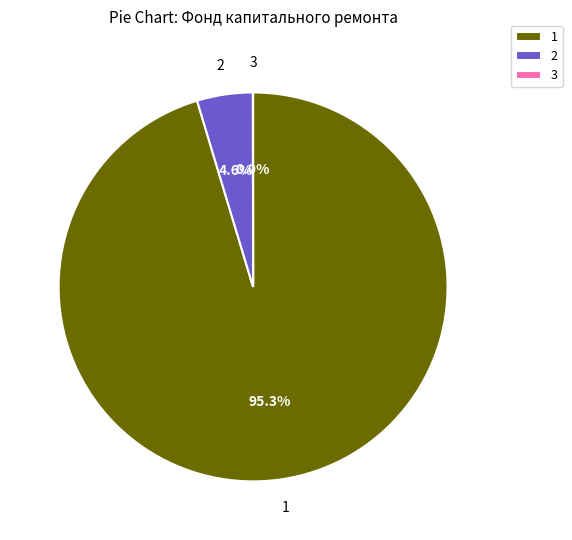

Which category has the biggest portion of the pie?

1